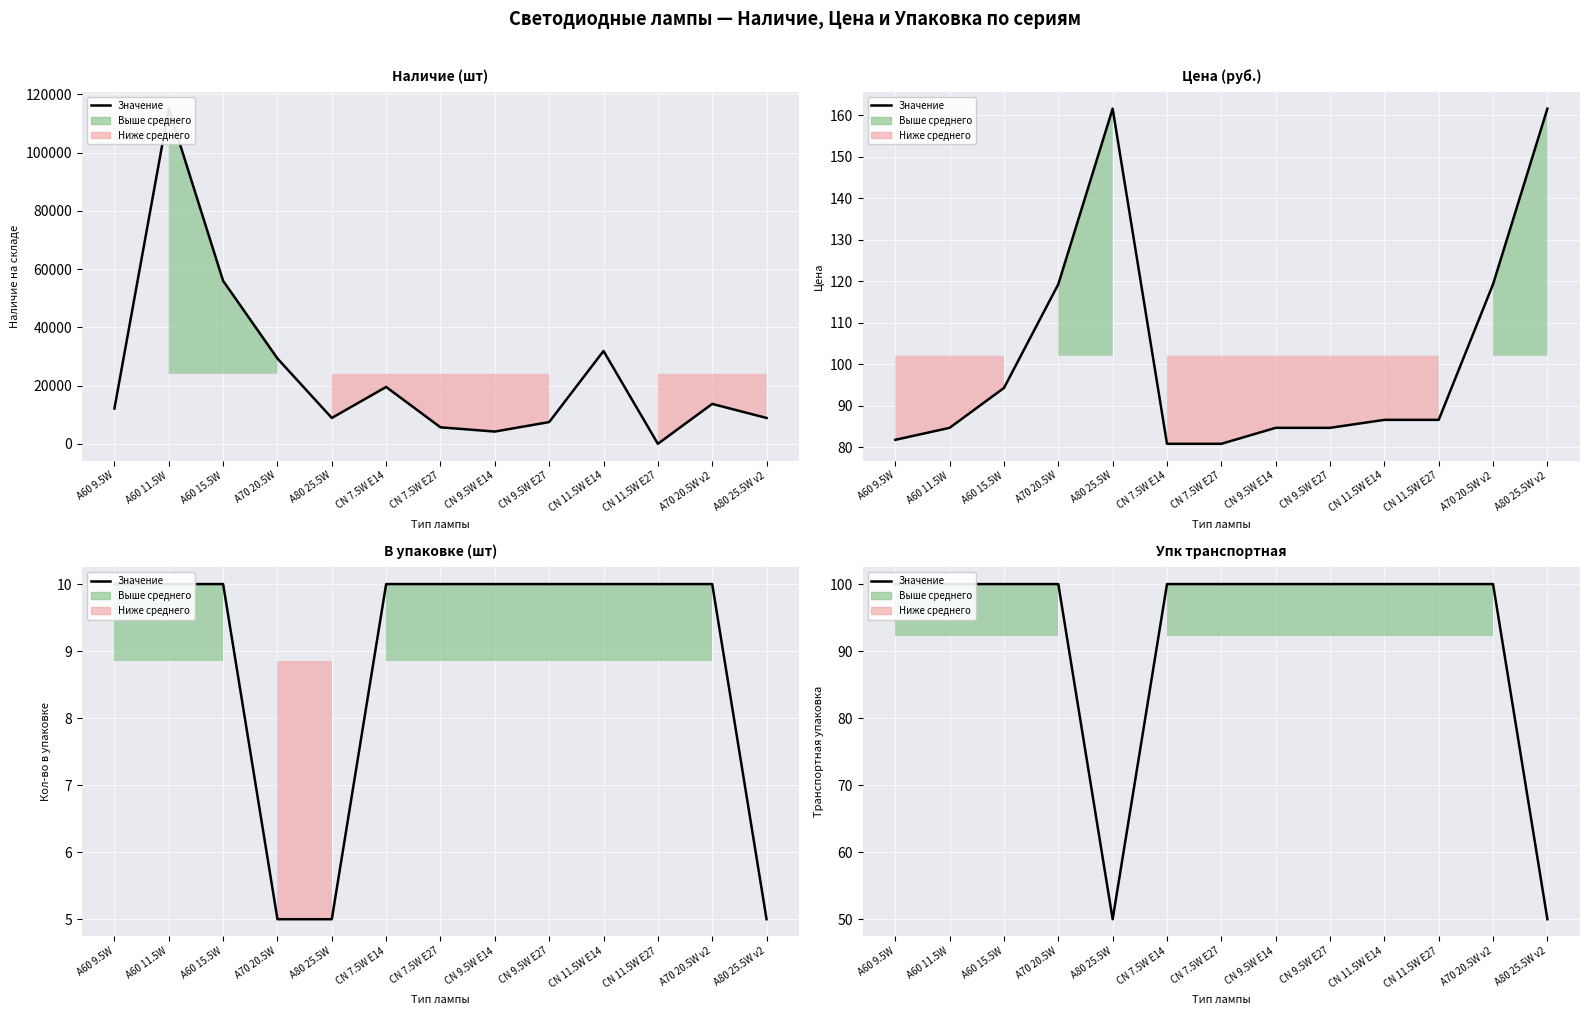

Is this an area chart (filled region under the line)?

No